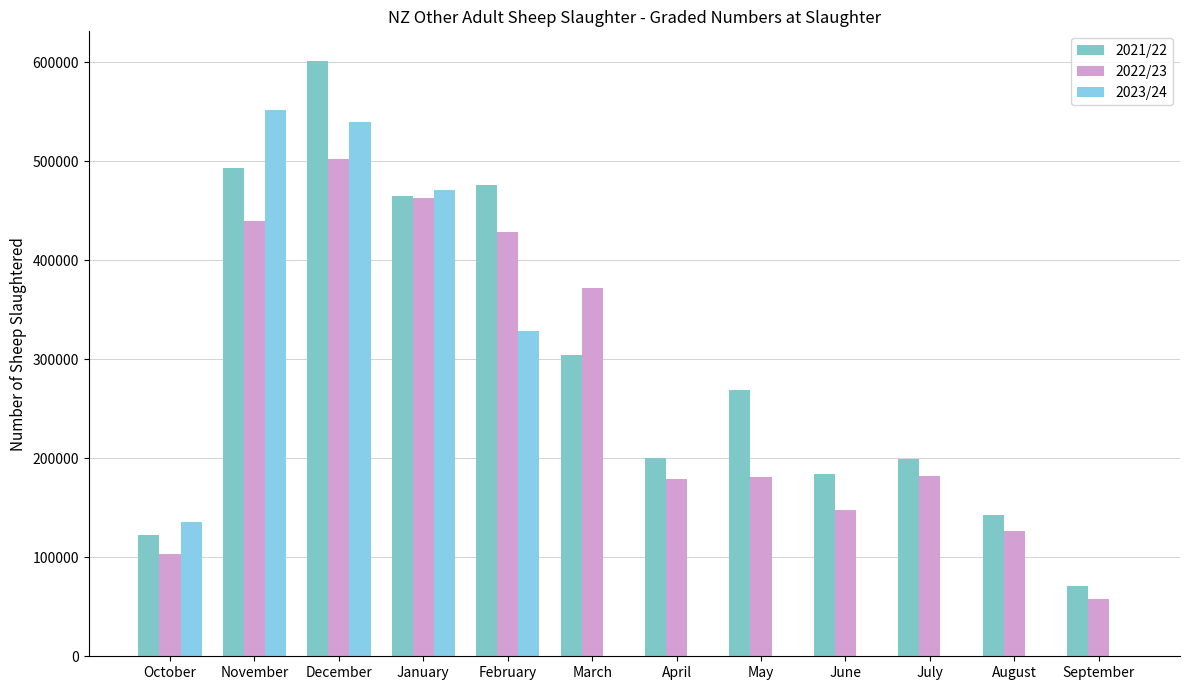

What is the total value across all series at September?

128903